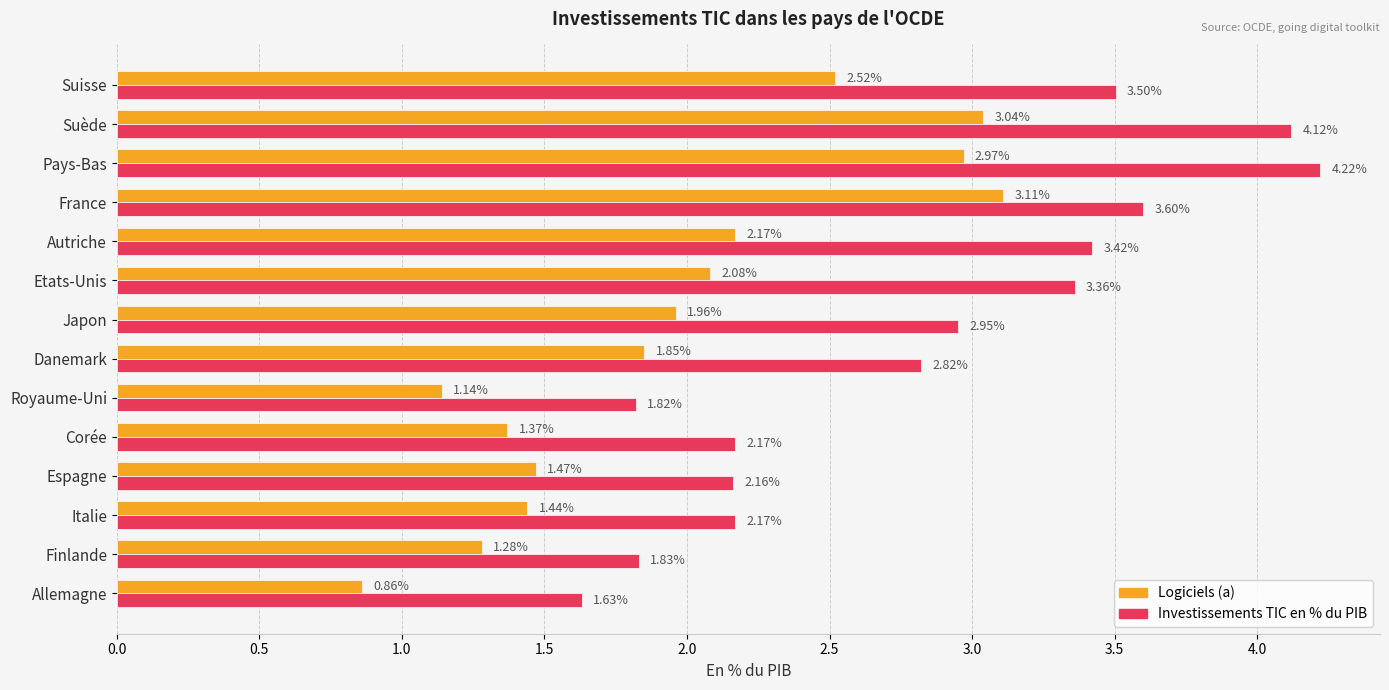

Rank the series by their maximum value, from highest to lowest.

Investissements TIC en % du PIB, Logiciels (a)